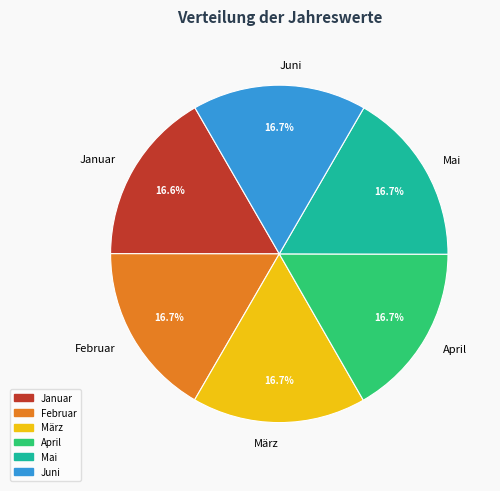

To the nearest percent, what portion does Juni represent?

17%